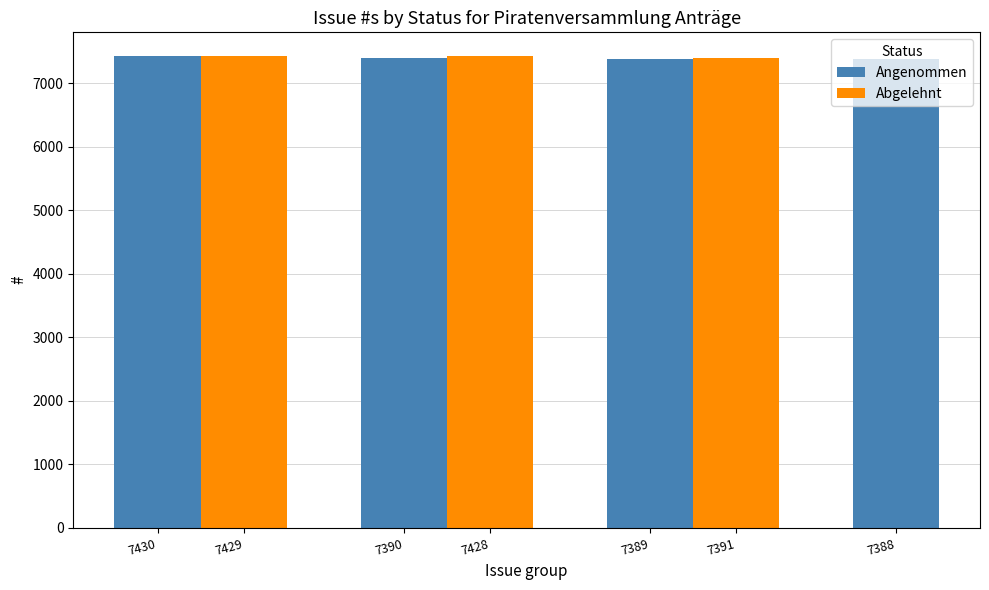

True or false: Angenommen has a value of 4657 at 7389.

False